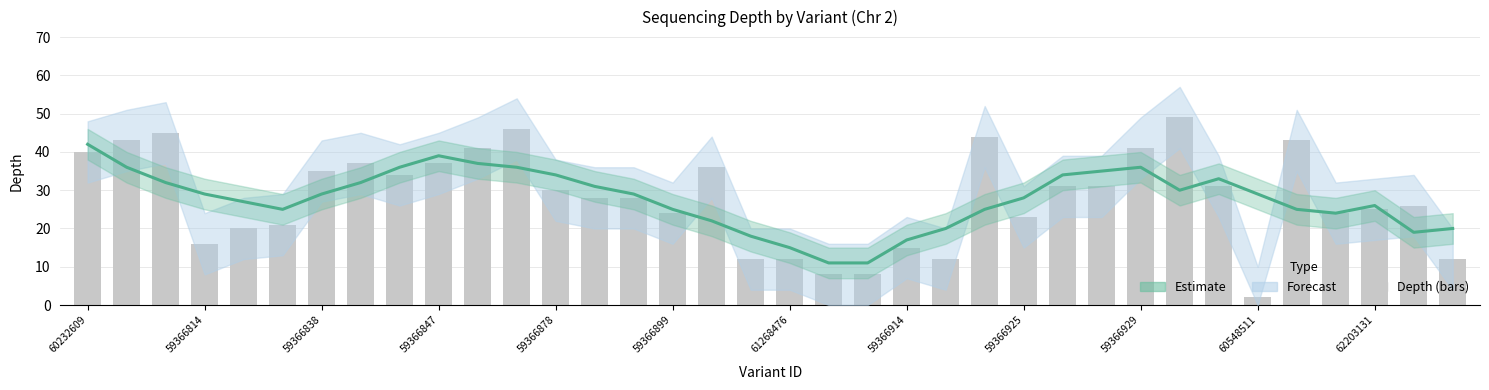

What is the difference between the second highest and minimum values in the Estimate series?

28